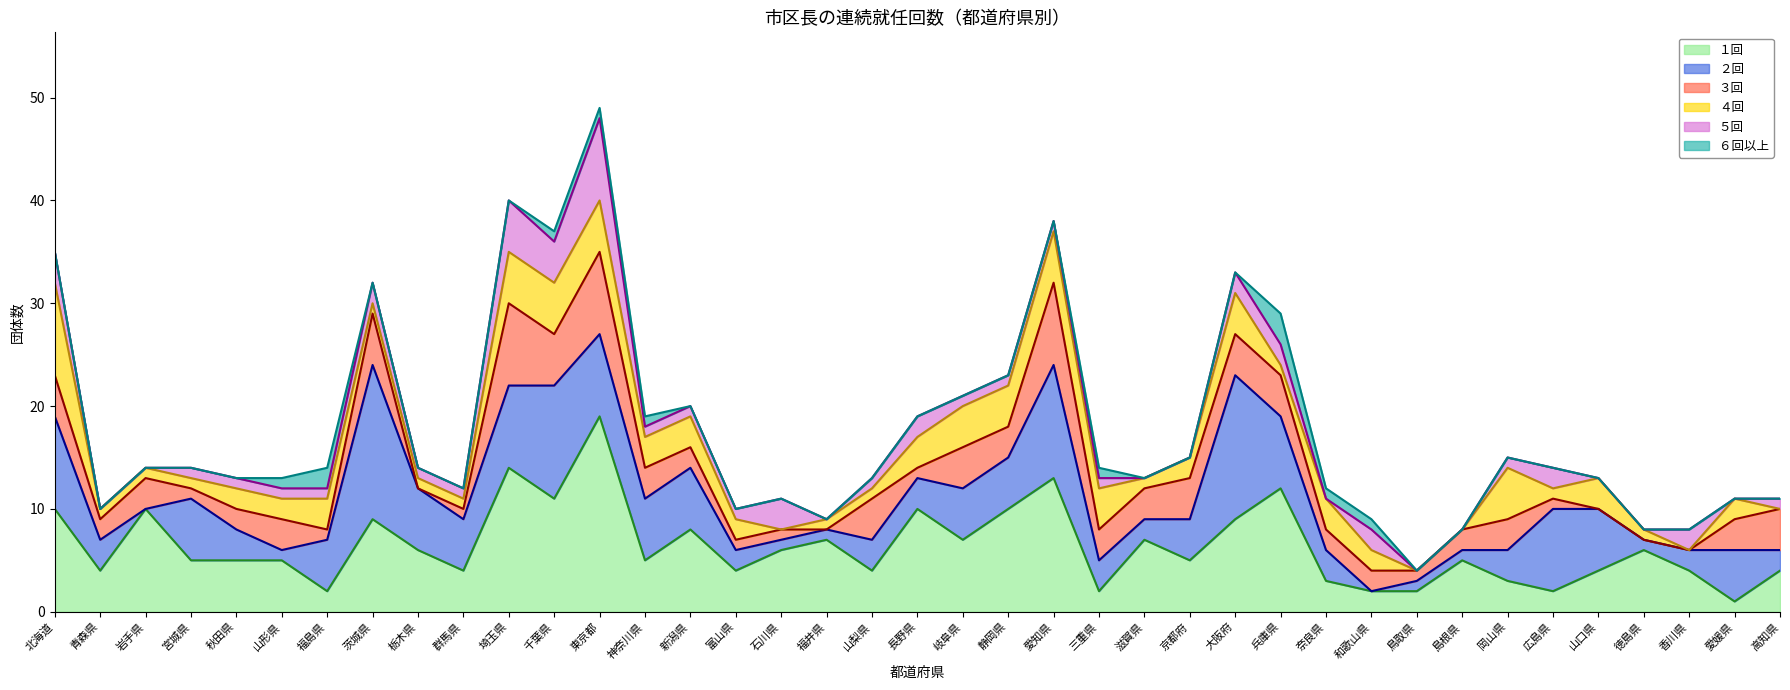

The value of ２回: 上位線 at 福井県 is 4. True or false?

False